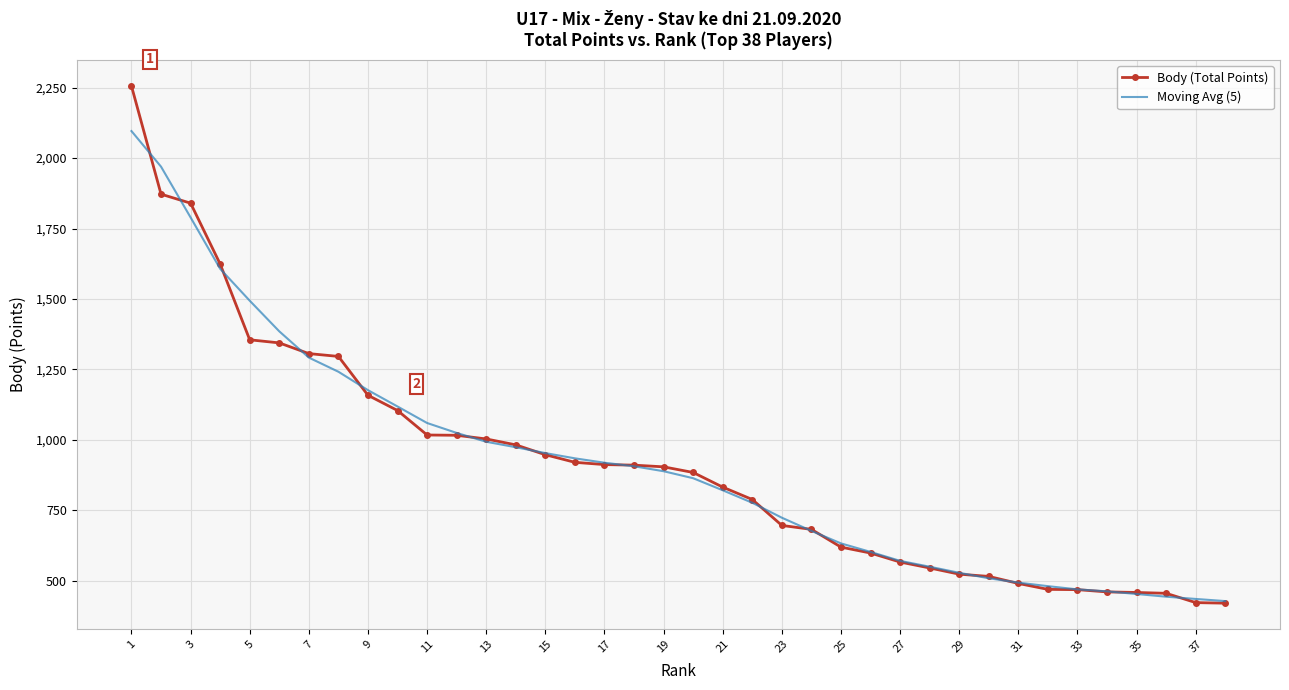

Rank the series by their maximum value, from highest to lowest.

Body (Total Points), Moving Avg (5)